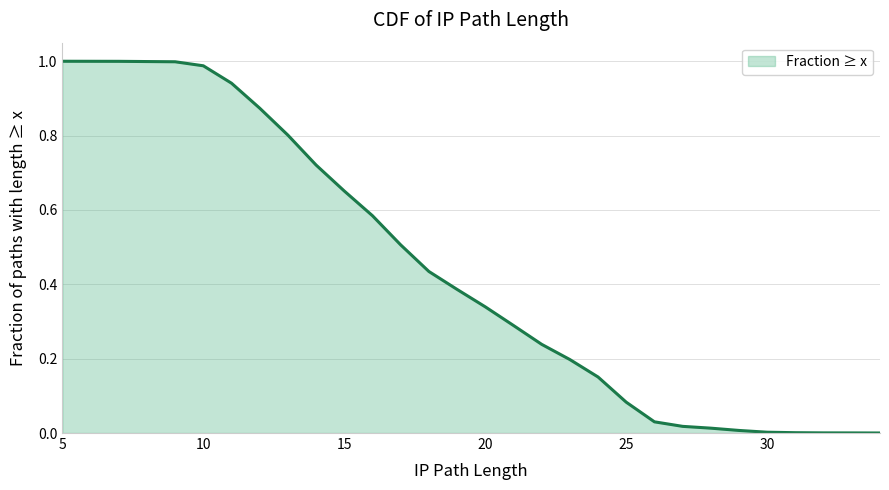

Is it true that the value at 12 is 0.9?

True